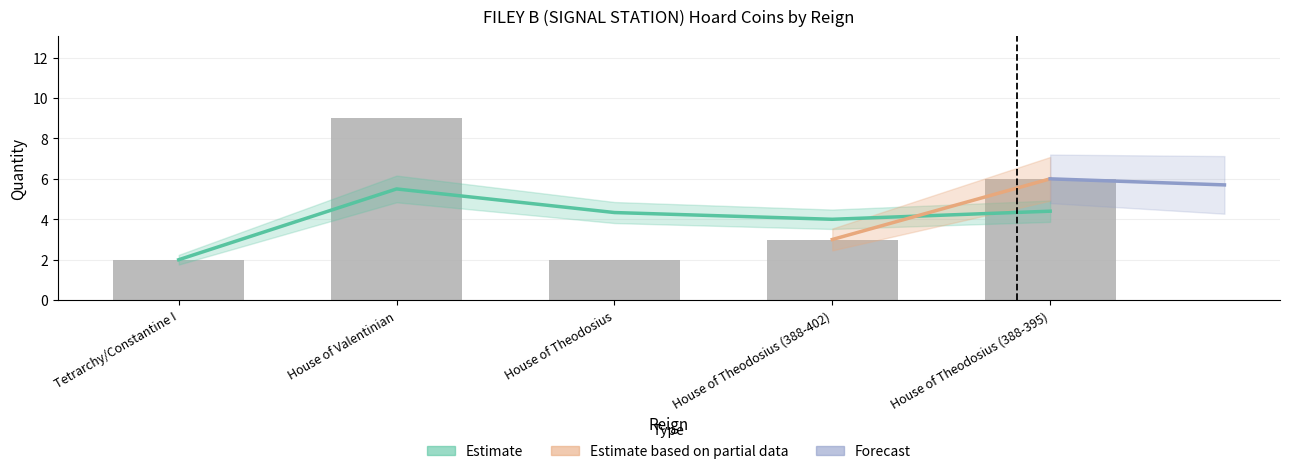

Reading right to left, what are all the values shown in this chart?

House of Theodosius (388-395)=6	House of Theodosius (388-402)=3	House of Theodosius=2	House of Valentinian=9	Tetrarchy/Constantine I=2